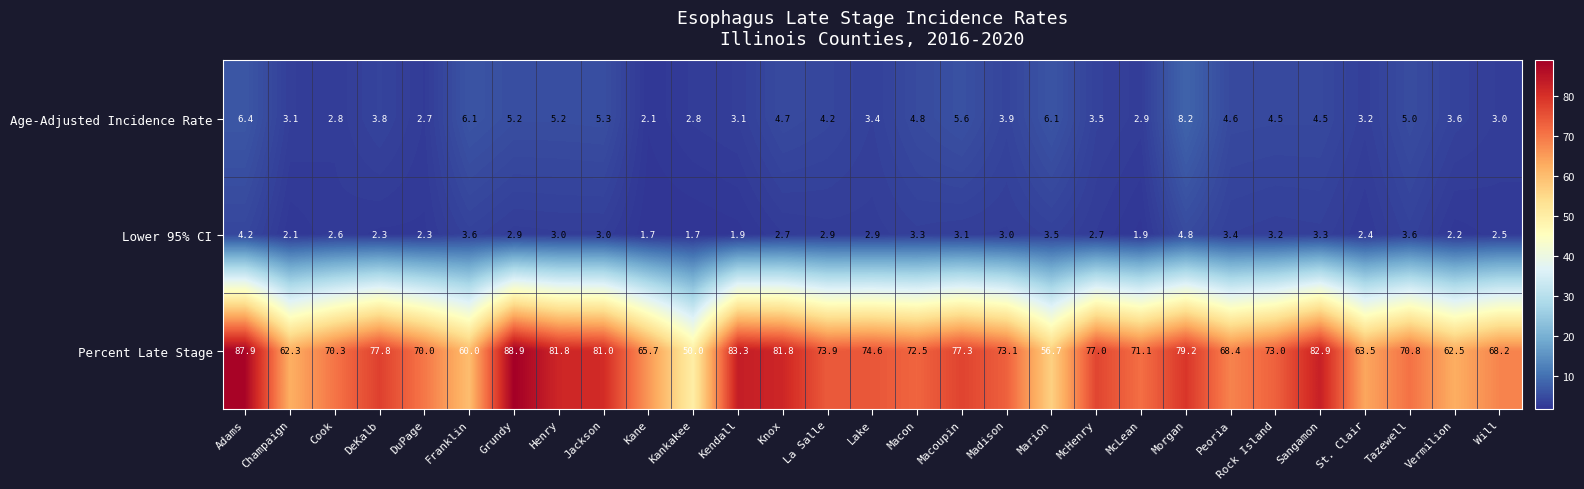

Is it true that Lower 95% CI equals 3.3 at Macon?

True